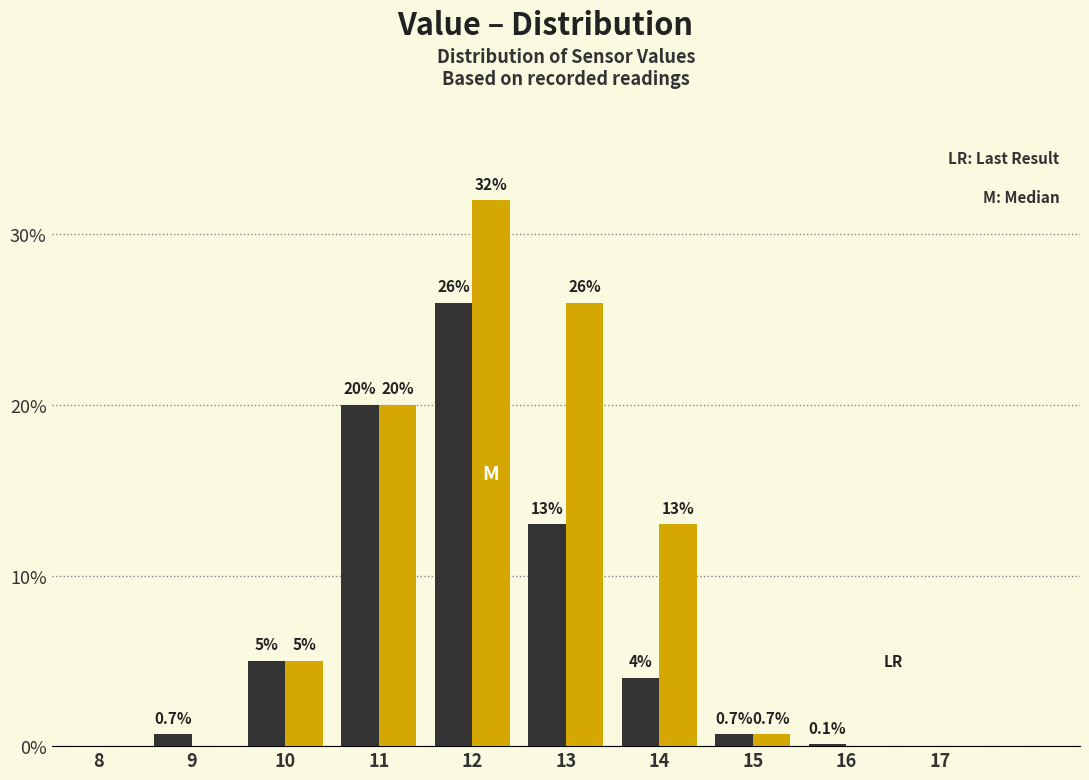

At which category is the sum across all series the highest?

12